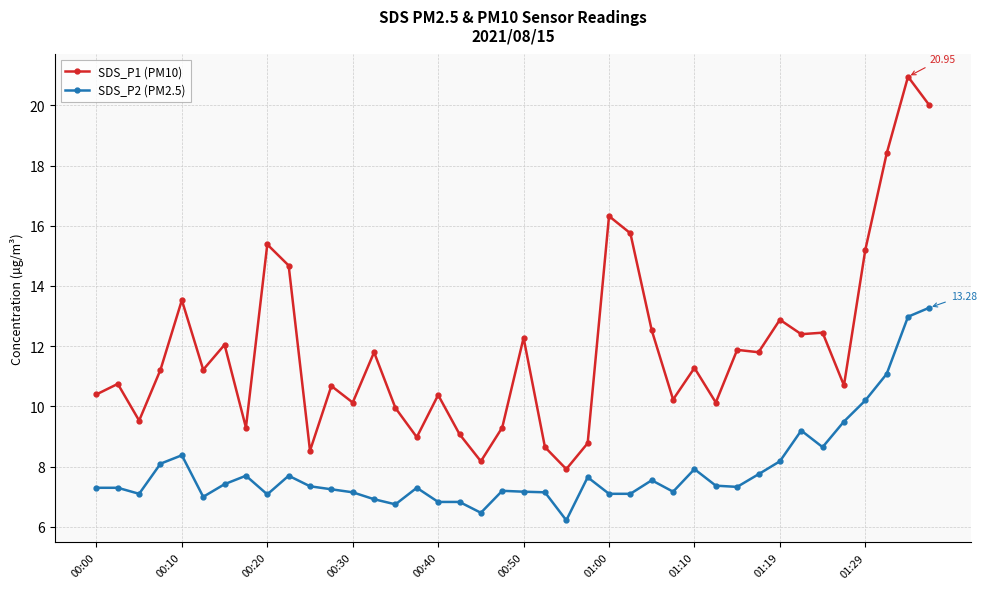

True or false: SDS_P1 (PM10) has more than 2 interior local peaks.

True